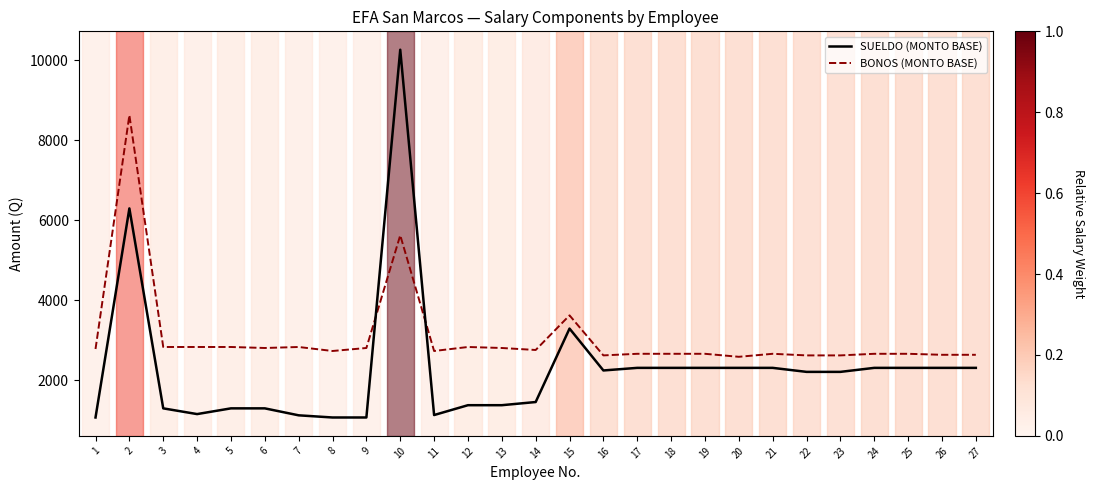

How many times do SUELDO (MONTO BASE) and BONOS (MONTO BASE) cross each other?

2